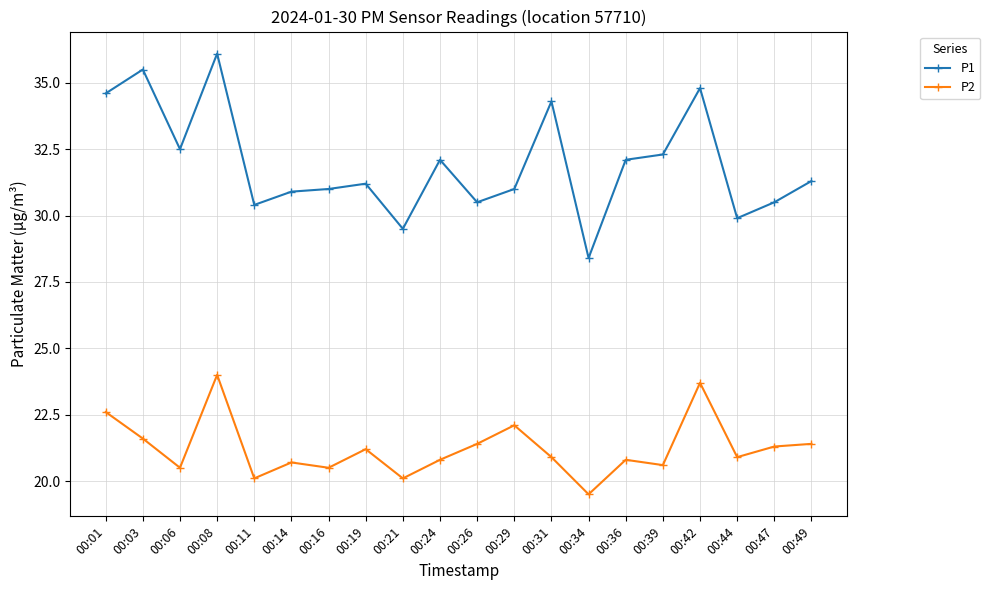

Reading left to right, transcribe all the data shown in this chart.

P1: 00:01=34.6	00:03=35.5	00:06=32.5	00:08=36.1	00:11=30.4	00:14=30.9	00:16=31.0	00:19=31.2	00:21=29.5	00:24=32.1	00:26=30.5	00:29=31.0	00:31=34.3	00:34=28.4	00:36=32.1	00:39=32.3	00:42=34.8	00:44=29.9	00:47=30.5	00:49=31.3
P2: 00:01=22.6	00:03=21.6	00:06=20.5	00:08=24.0	00:11=20.1	00:14=20.7	00:16=20.5	00:19=21.2	00:21=20.1	00:24=20.8	00:26=21.4	00:29=22.1	00:31=20.9	00:34=19.5	00:36=20.8	00:39=20.6	00:42=23.7	00:44=20.9	00:47=21.3	00:49=21.4